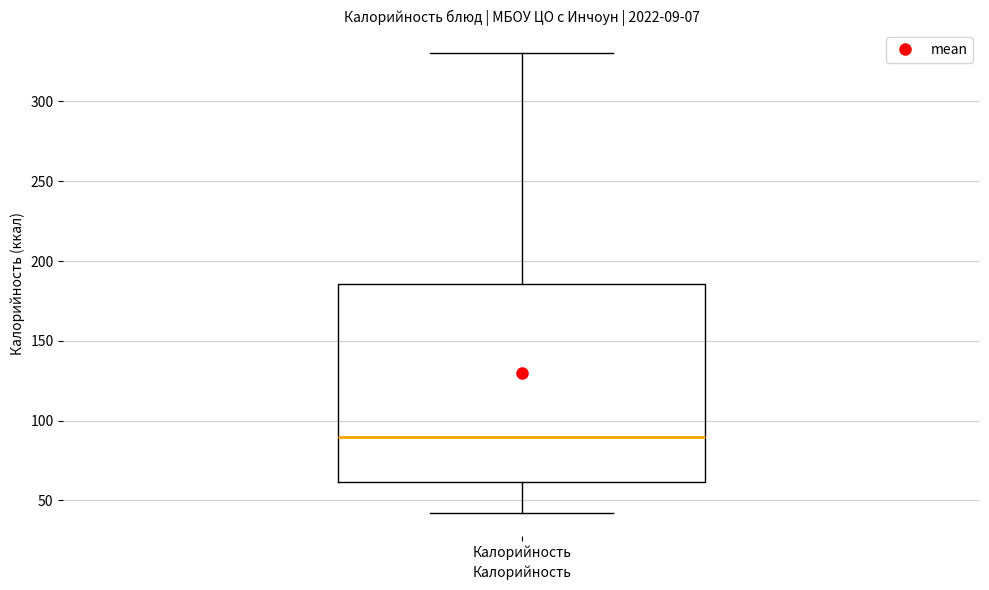

Transcribe this box plot: give where the median line is, the range the box spans, and where the two whiskers end, as read against the y-axis. The values are not printed on the chart, so give them approximately, as read against the axis.

median 90, box 60 to 185, whiskers 40 to 330